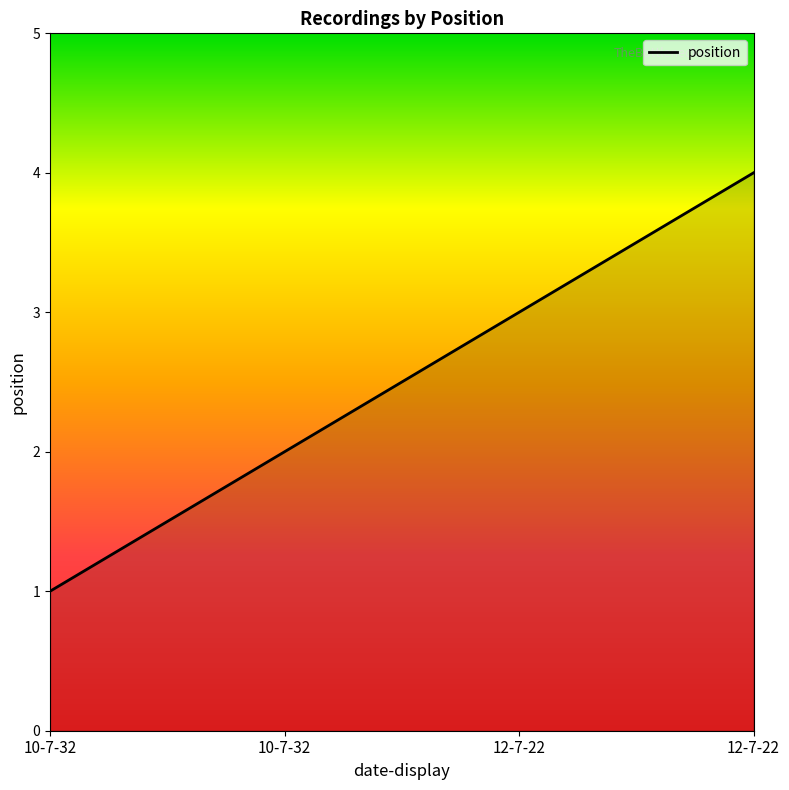

What is the change in value from 10-7-32 to 12-7-22?

+2